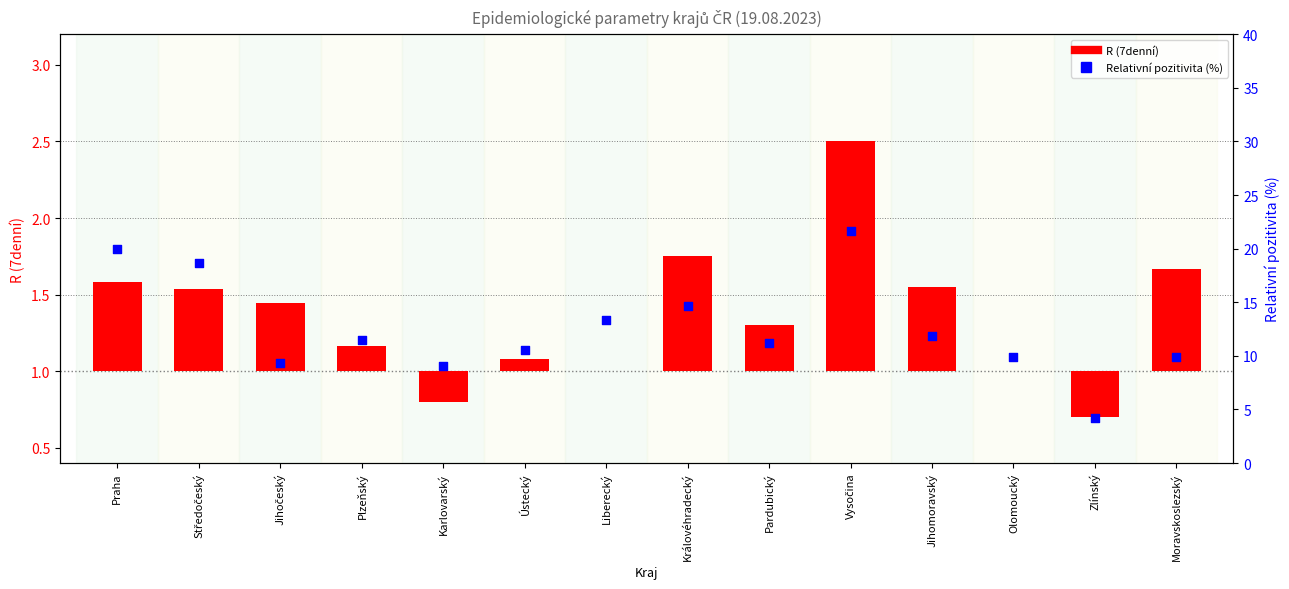

At which category is the sum across all series the highest?

Vysočina